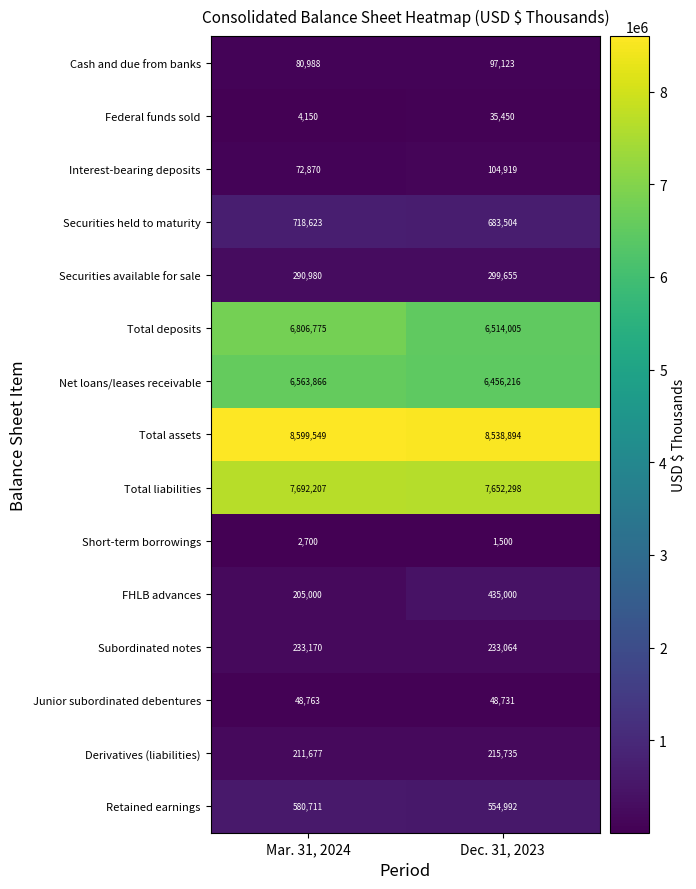

Reading left to right, what are all the values shown in this chart?

Cash and due from banks: 80988	97123
Federal funds sold: 4150	35450
Interest-bearing deposits: 72870	104919
Securities held to maturity: 718623	683504
Securities available for sale: 290980	299655
Total deposits: 6806775	6514005
Net loans/leases receivable: 6563866	6456216
Total assets: 8599549	8538894
Total liabilities: 7692207	7652298
Short-term borrowings: 2700	1500
FHLB advances: 205000	435000
Subordinated notes: 233170	233064
Junior subordinated debentures: 48763	48731
Derivatives (liabilities): 211677	215735
Retained earnings: 580711	554992